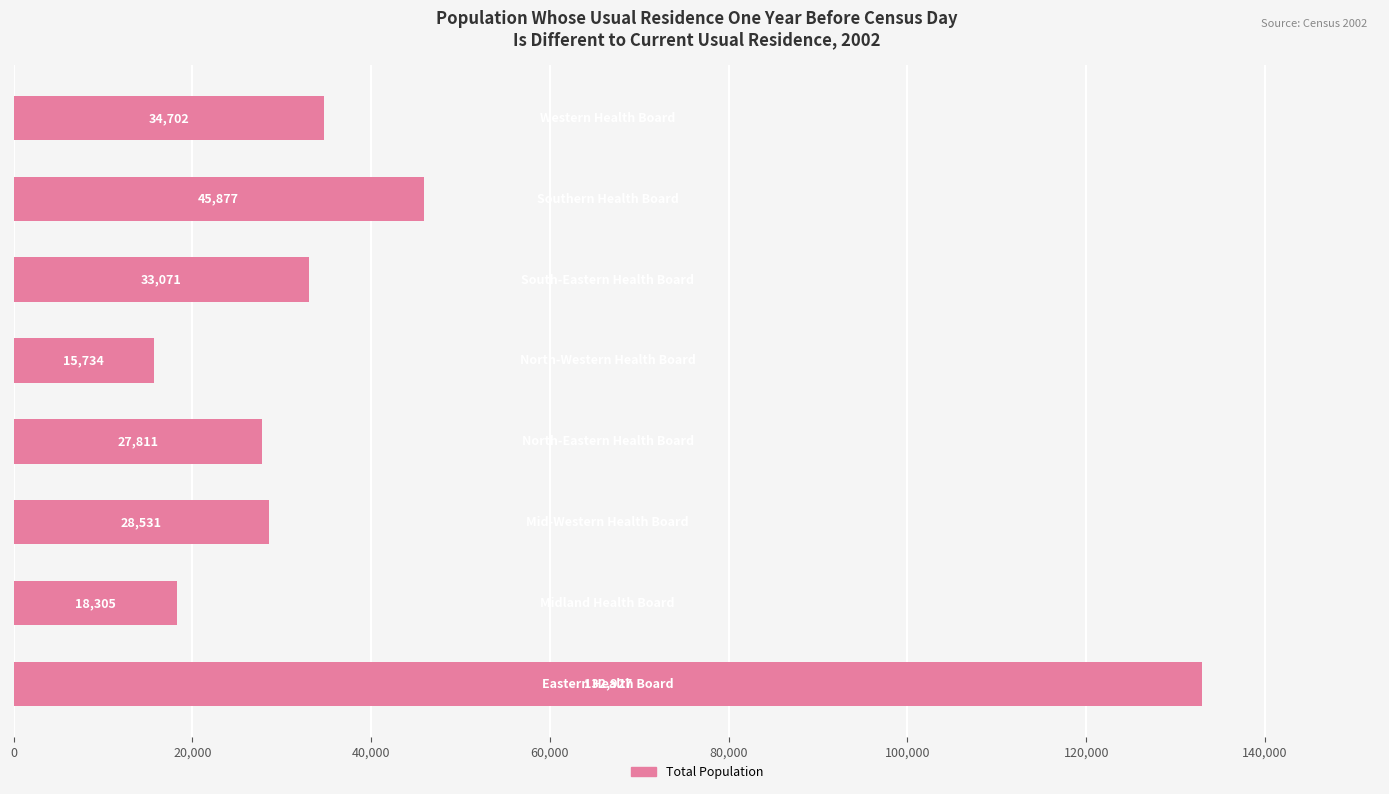

Reading top to bottom, what are all the values shown in this chart?

34702	45877	33071	15734	27811	28531	18305	132927